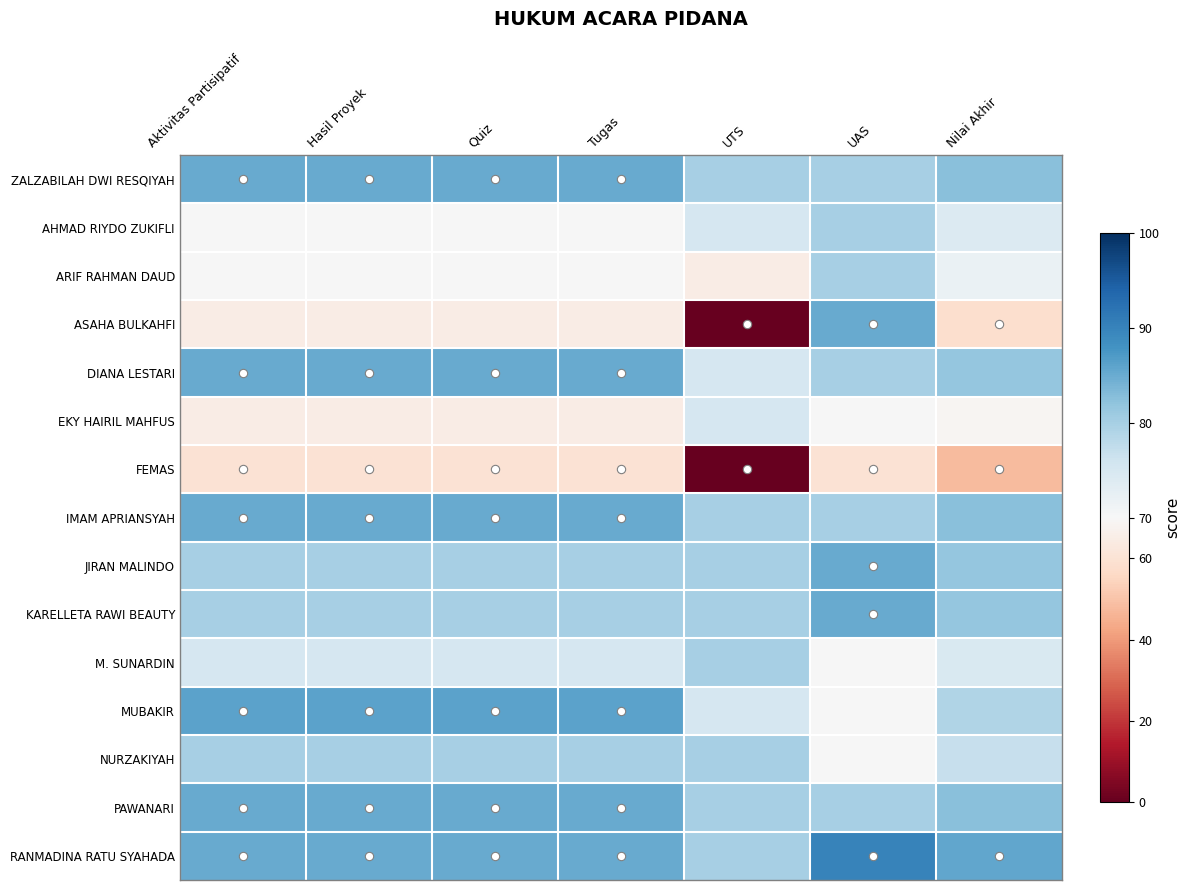

What is the difference between the highest and lowest values at Quiz?

26.0